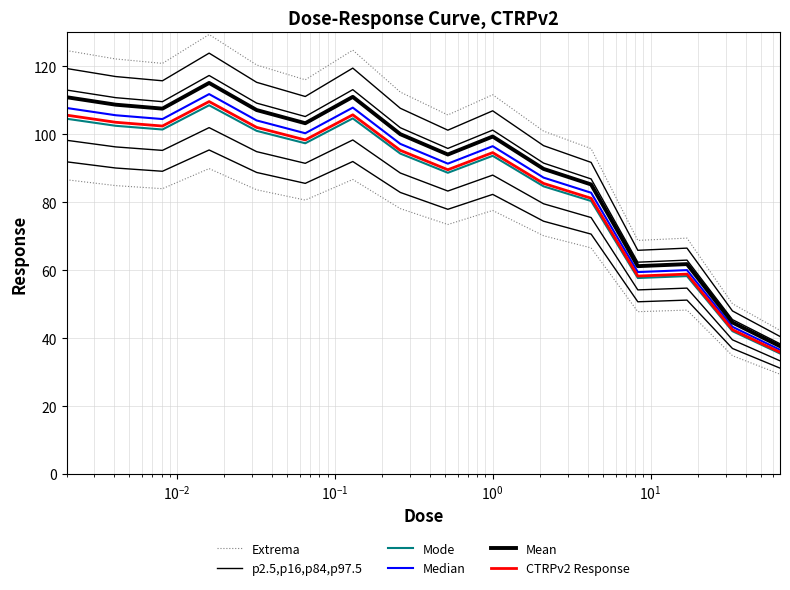

True or false: p2.5,p16,p84,p97.5 and Mean intersect in this chart.

False